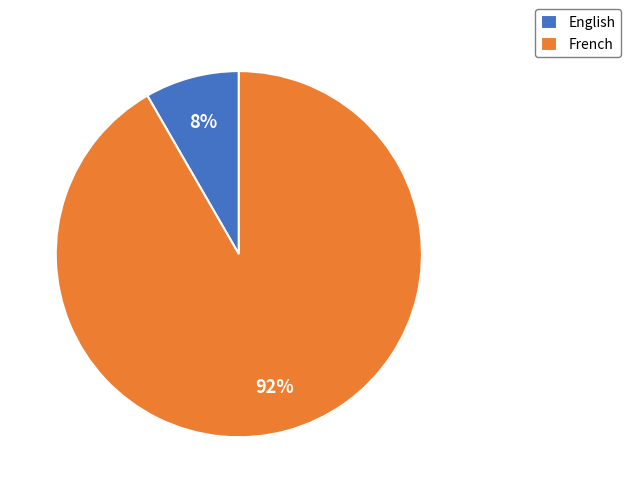

Rank the categories by value from highest to lowest.

French, English